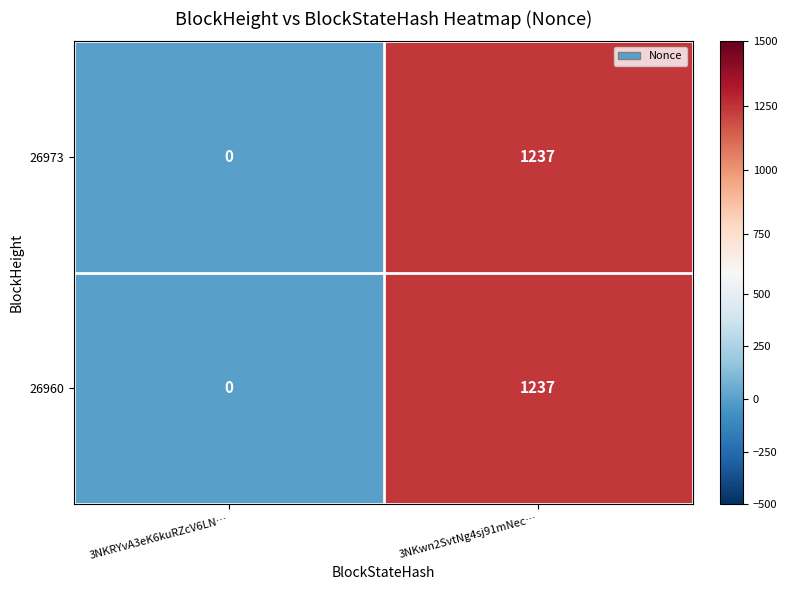

Reading right to left, transcribe all the data shown in this chart.

26973: 3NKwn2SvtNg4sj91mNec…=1237	3NKRYvA3eK6kuRZcV6LN…=0
26960: 3NKwn2SvtNg4sj91mNec…=1237	3NKRYvA3eK6kuRZcV6LN…=0